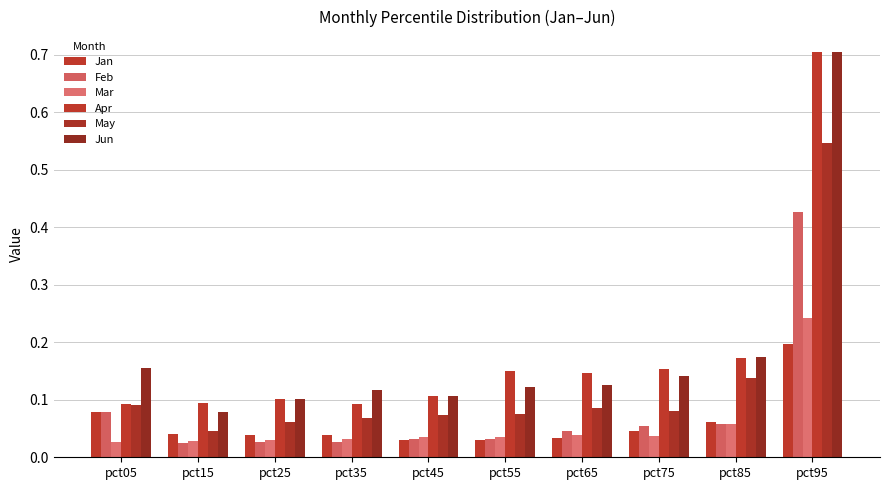

Does the chart contain any negative values?

No